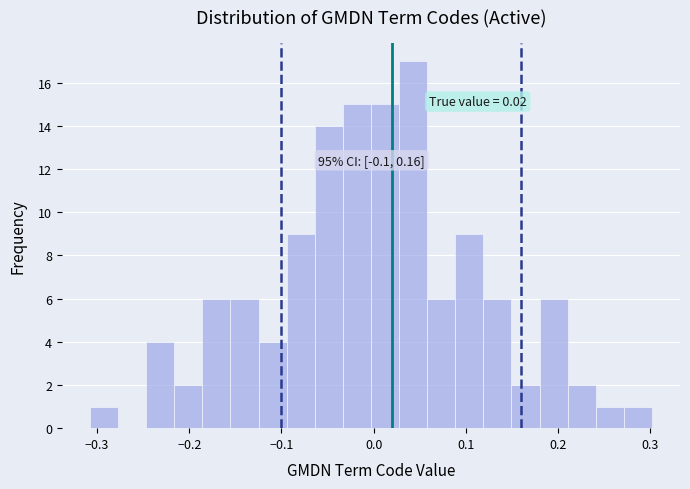

Around what value on the x-axis is the tallest bar? Give the approximate position of its centre, as read against the axis.

0.04